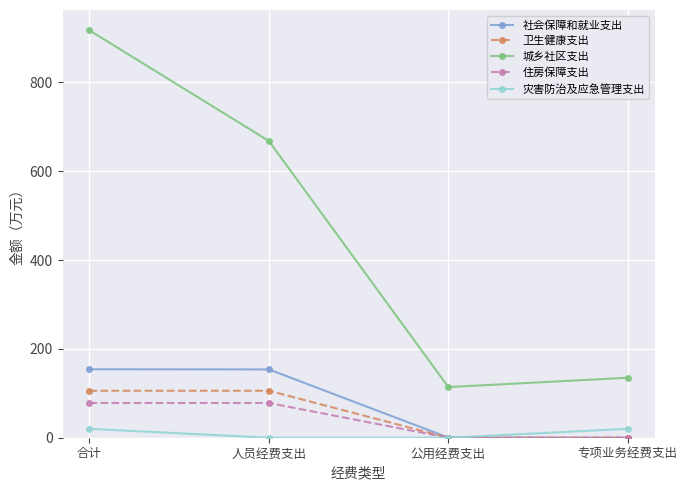

Read the 住房保障支出 value at 人员经费支出.

78.2